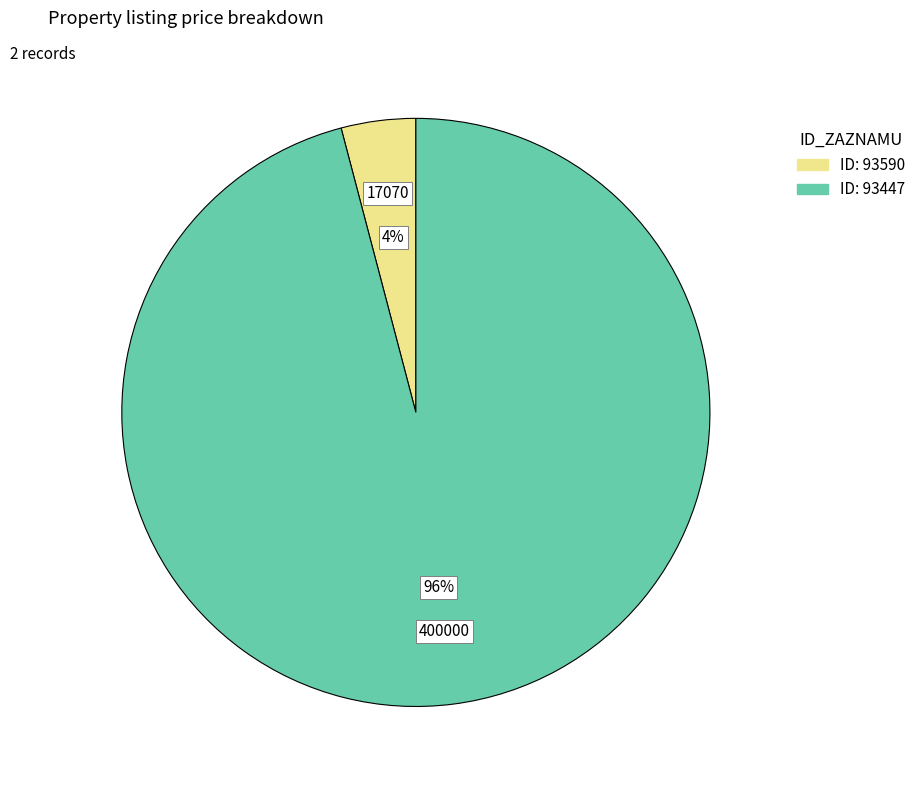

To the nearest percent, what is the difference between the largest and smallest slice percentages?

92%